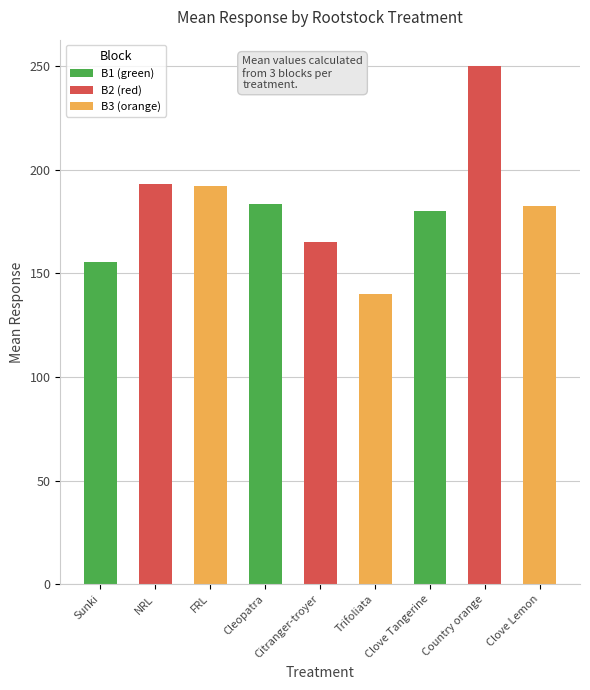

At which category does the chart reach its minimum across all series?

Trifoliata